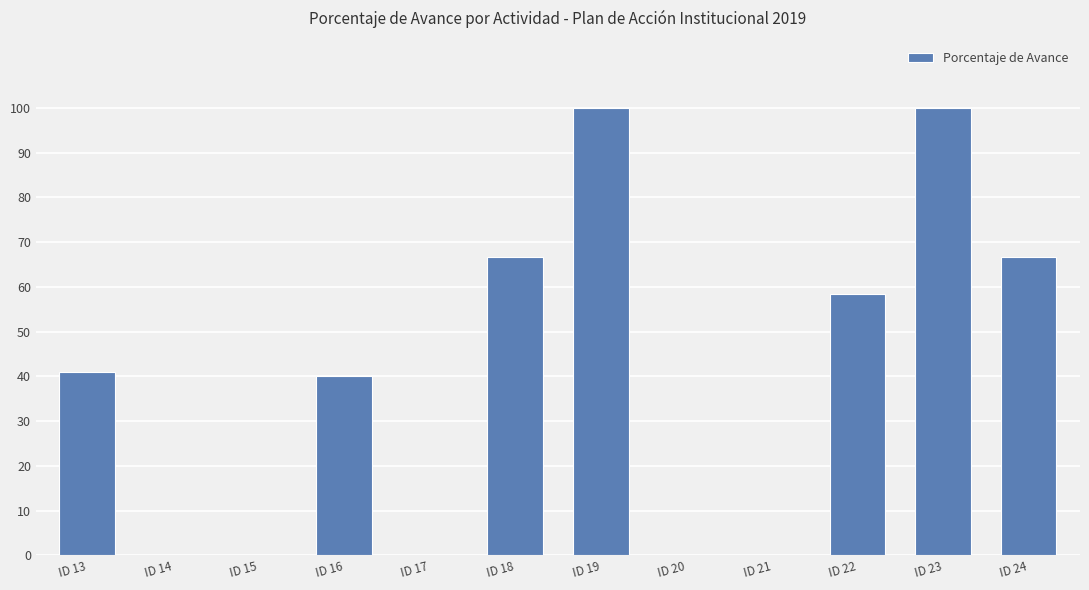

Does the chart contain stacked bars?

No